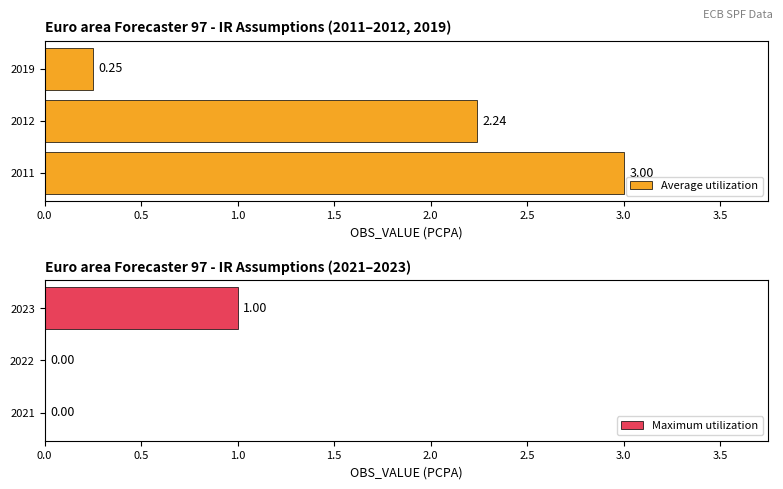

How many groups of bars are there?

3